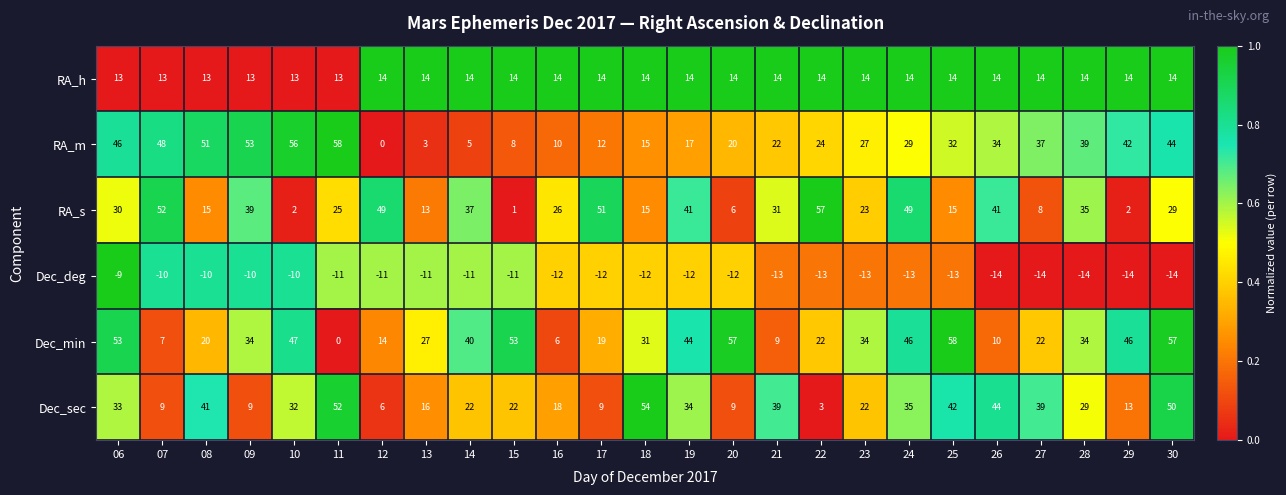

Which series has the largest total across all categories?

Dec_min